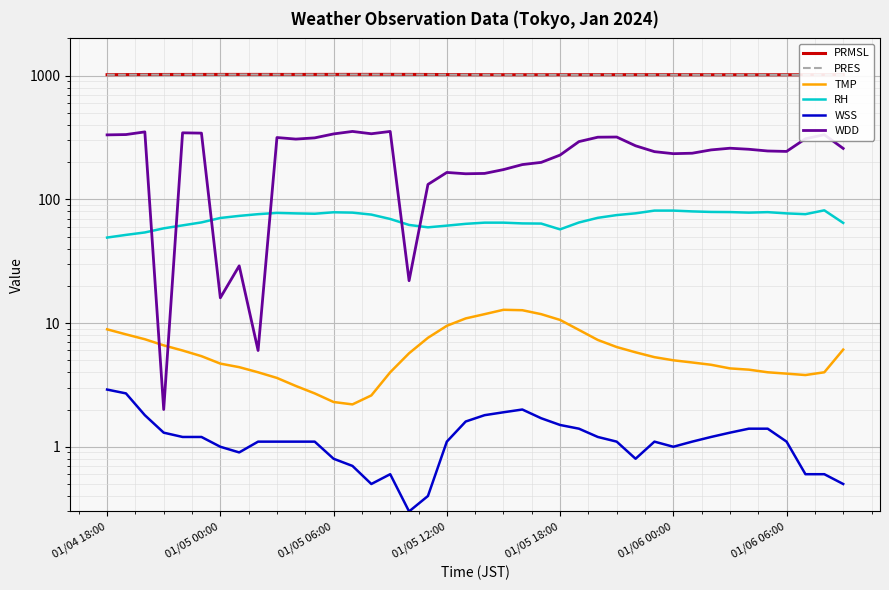

Between 19 and 29, which is larger?

19